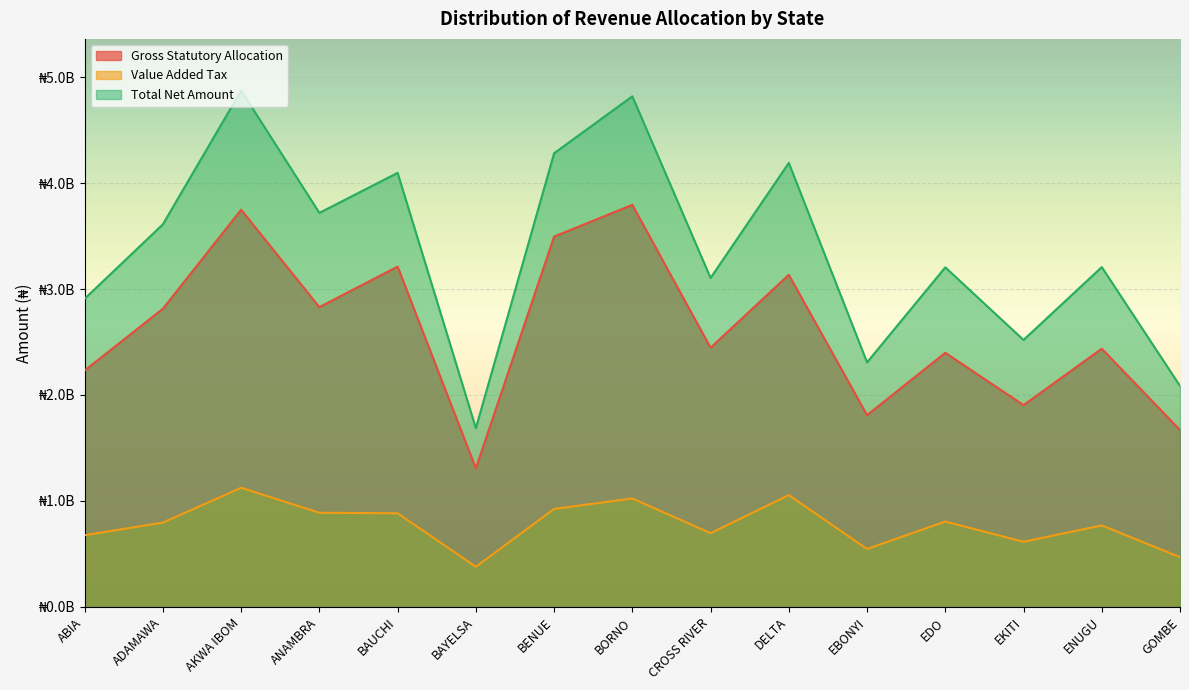

Which series has the largest total across all categories?

Total Net Amount